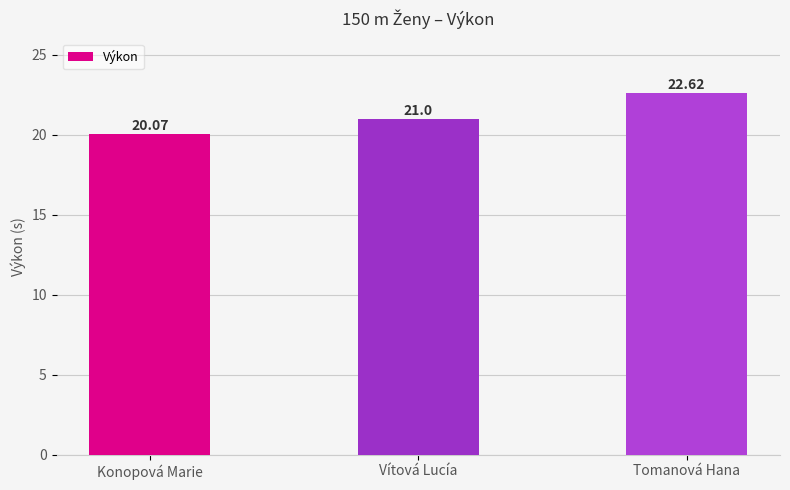

Are the bars horizontal?

No